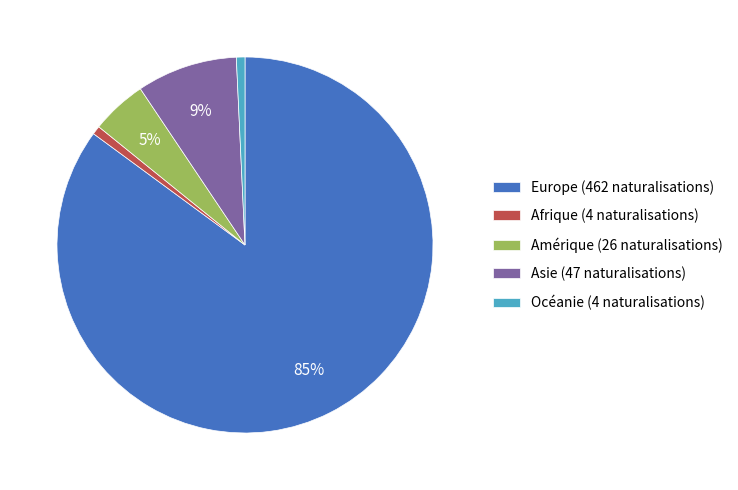

Which category accounts for the majority?

Europe